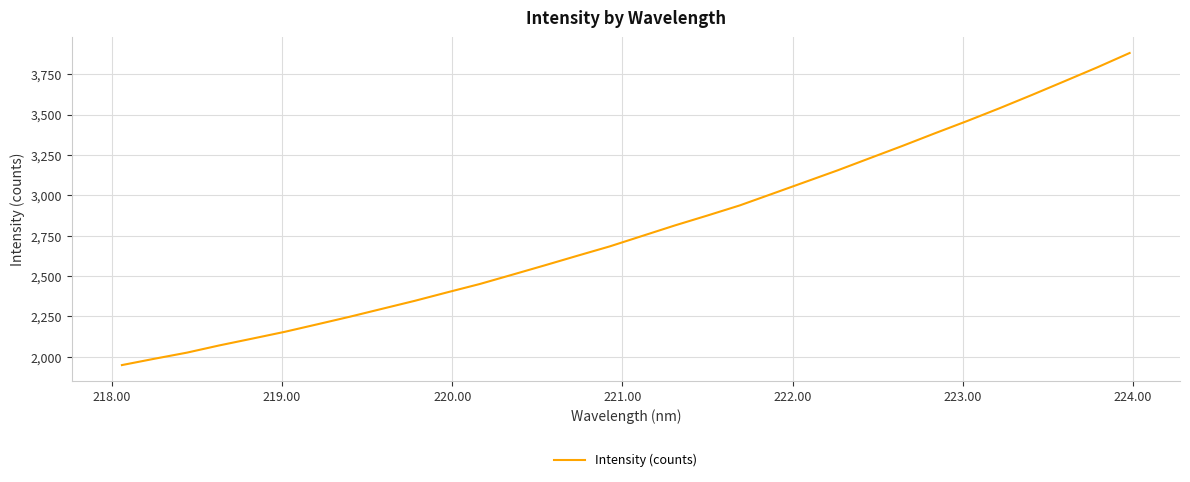

What is the difference between the maximum and minimum values?

1932.5